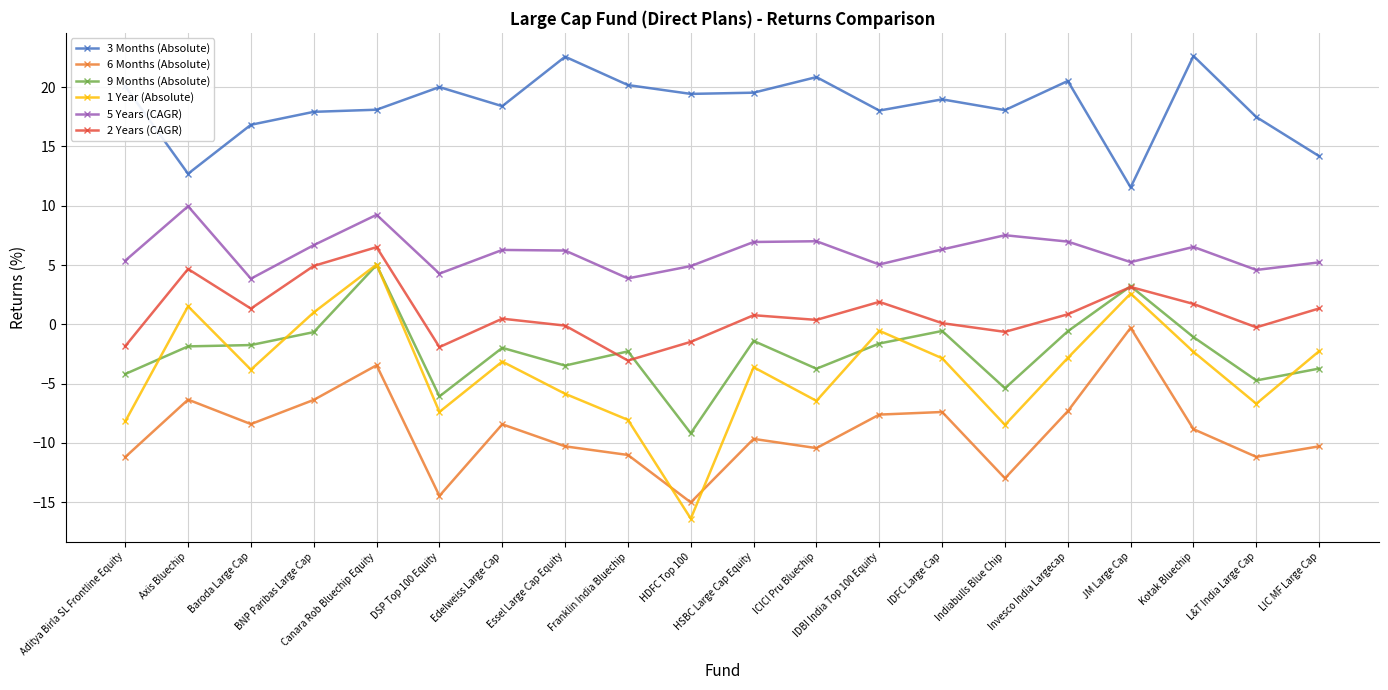

What is the sum of all 3 Months (Absolute) values?

368.0